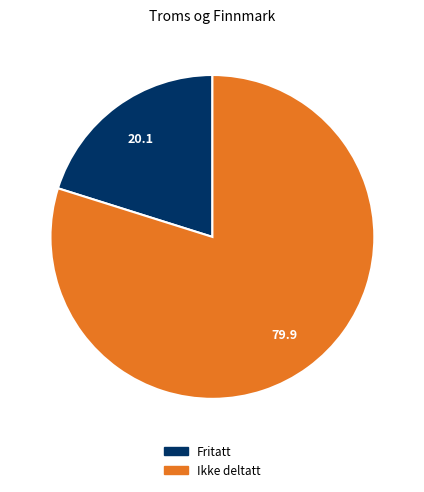

What is the ratio of the value at Ikke deltatt to the value at Fritatt?

4.0